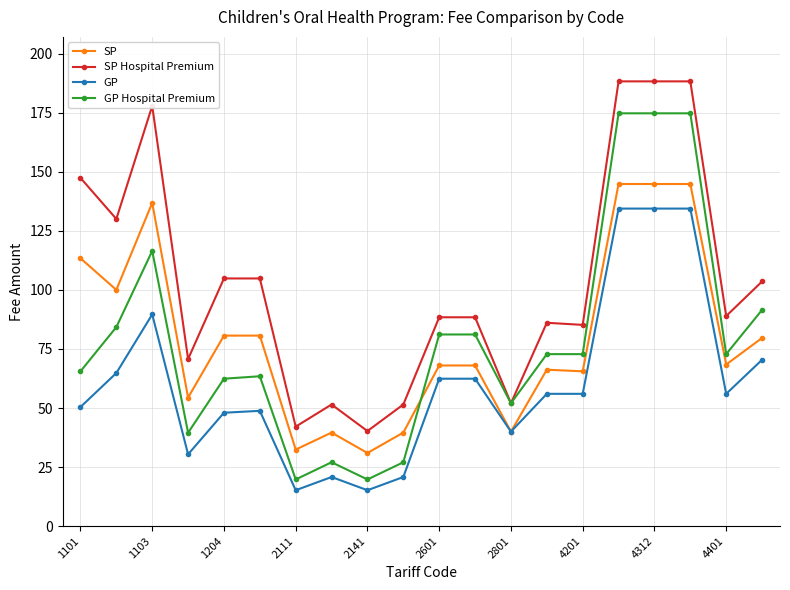

What are all the series names shown in the legend?

SP, SP Hospital Premium, GP, GP Hospital Premium